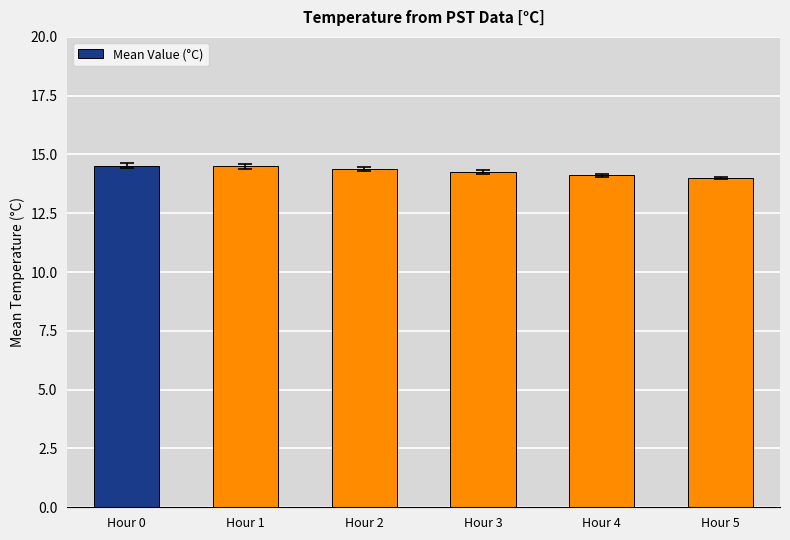

What is the smallest value displayed?

14.0